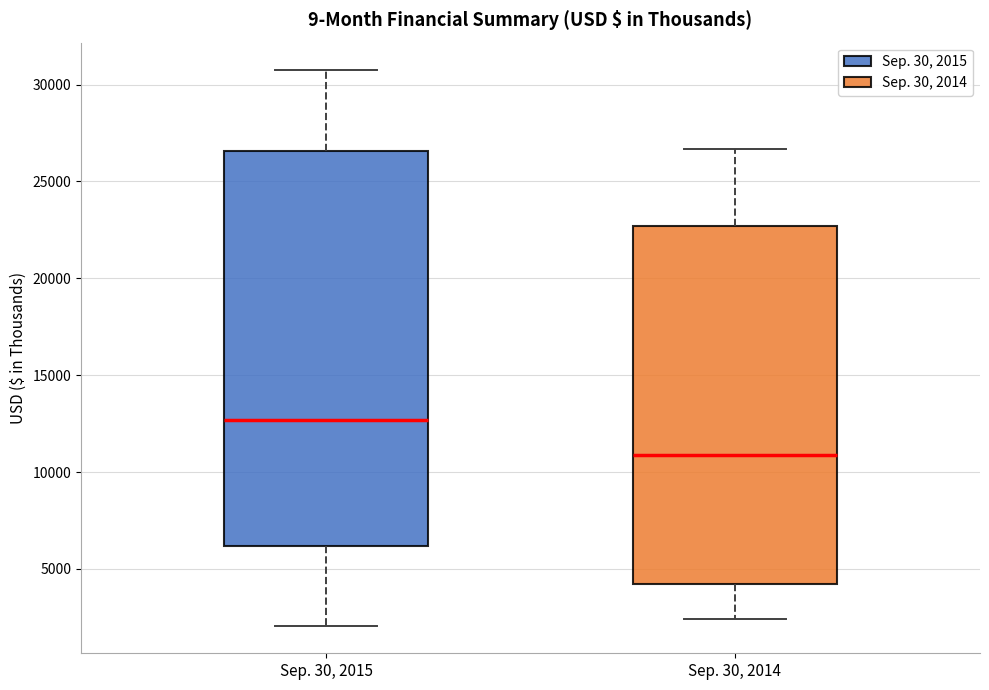

Where does the upper whisker of the box for Sep. 30, 2014 end on the y-axis? The values are not printed on the chart, so give them approximately, as read against the axis.

26500